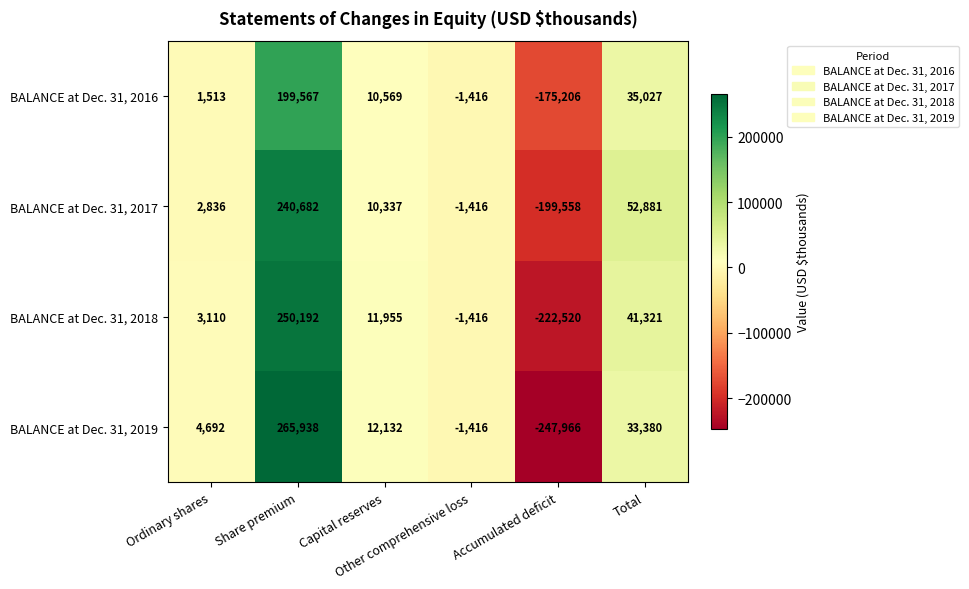

What is the average value of the BALANCE at Dec. 31, 2017 series?

17627